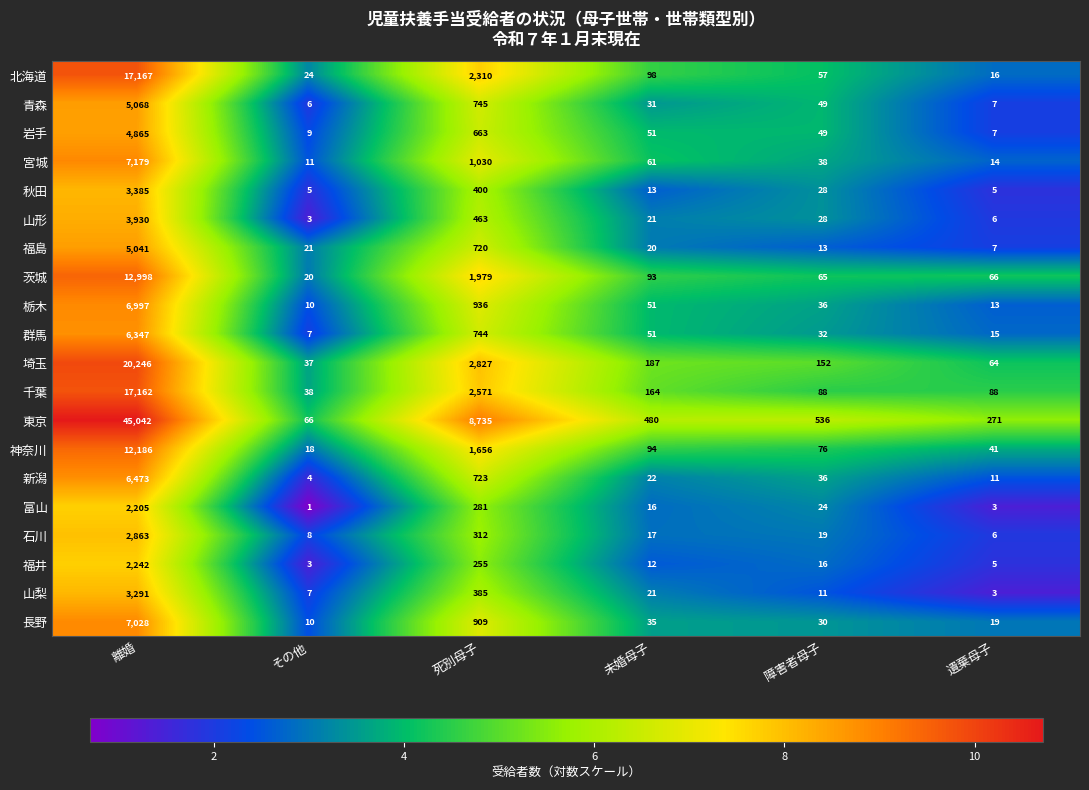

The value of 栃木 at 障害者母子 is 36. True or false?

True